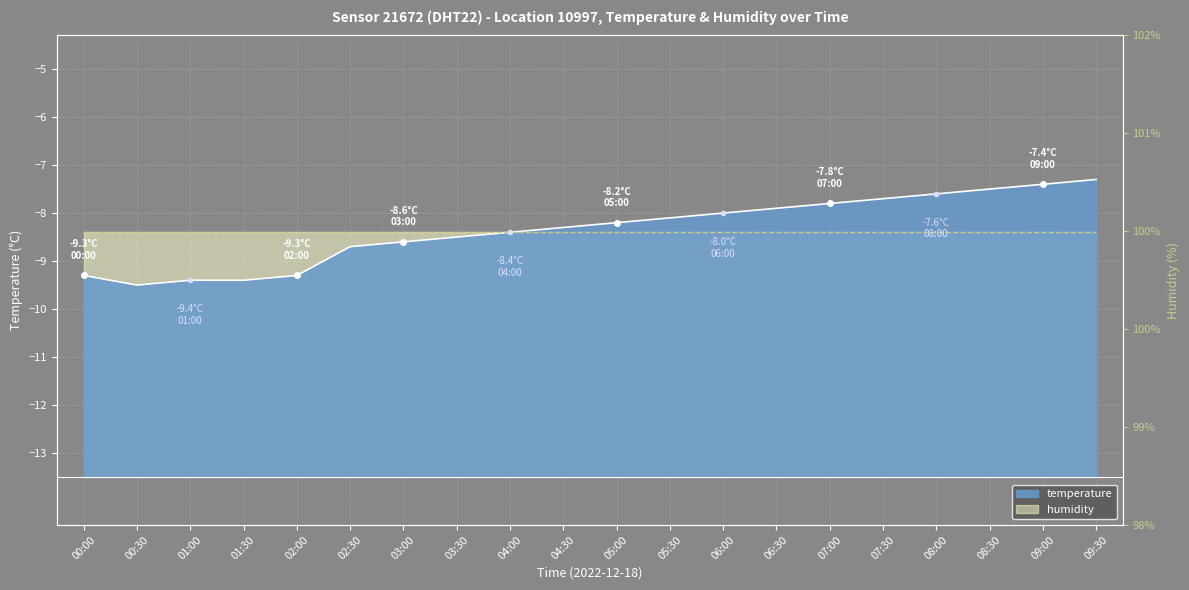

What is the difference between the maximum and minimum values?

2.2